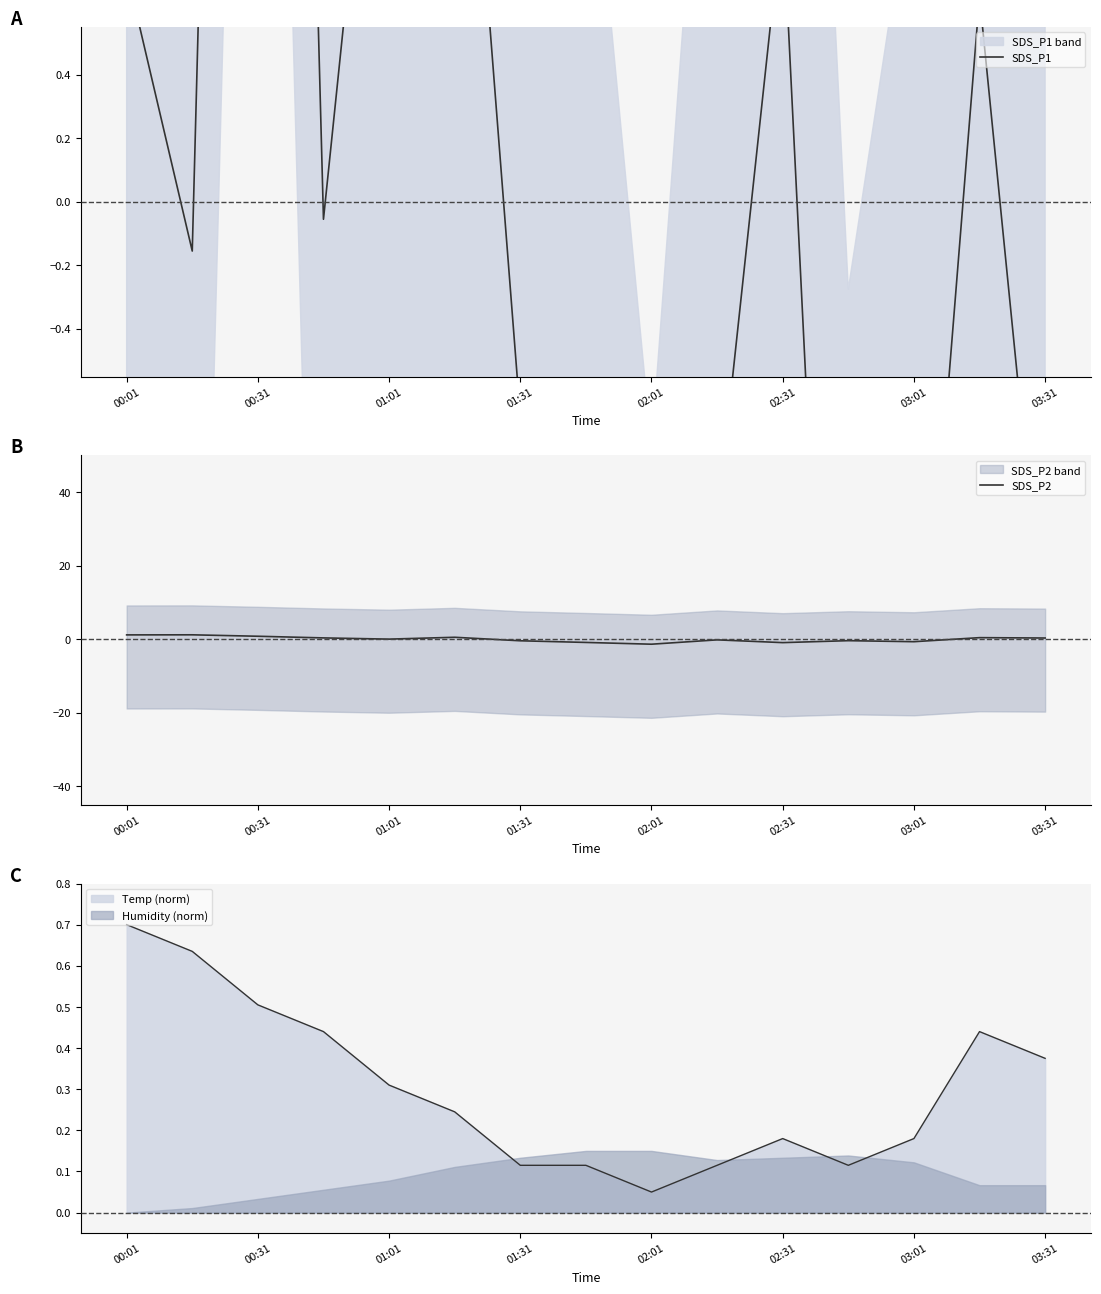

Does the chart have visible grid lines?

No